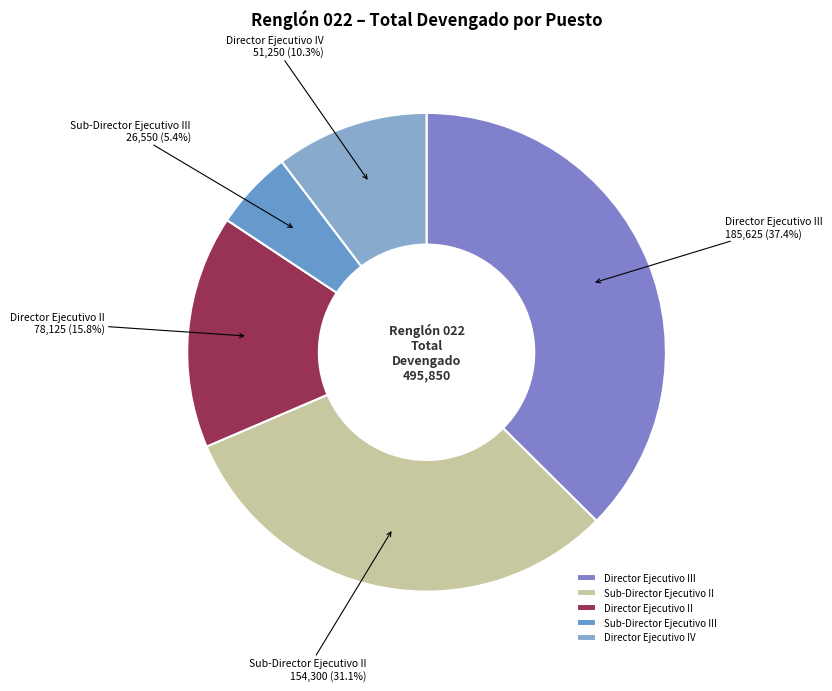

What percentage is NOT represented by Director Ejecutivo III?

62.6%